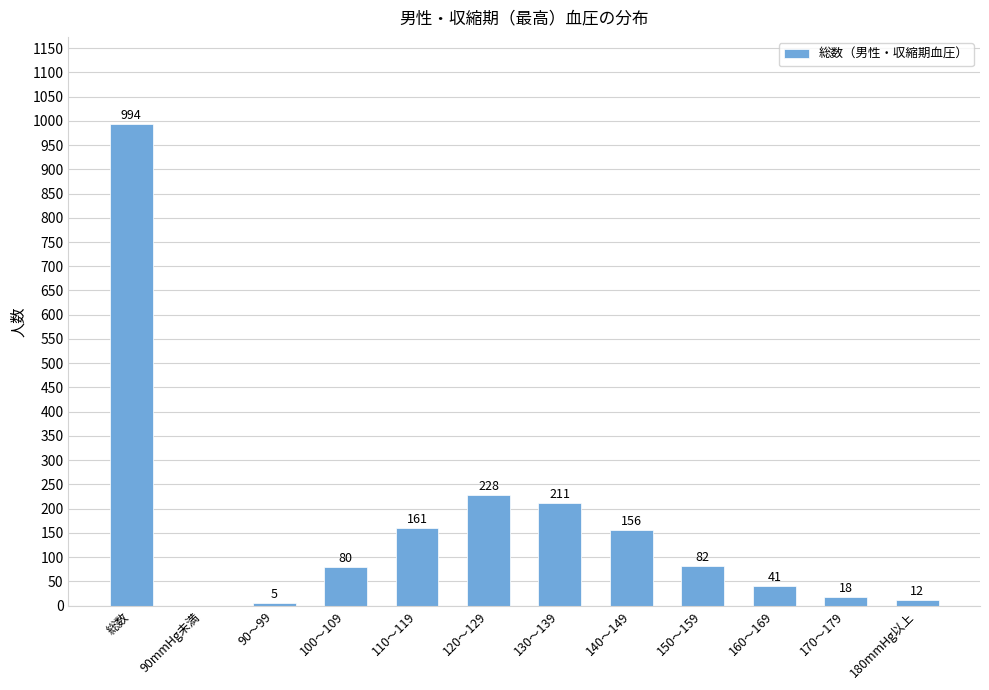

The chart shows a value of 97 at 130～139. True or false?

False